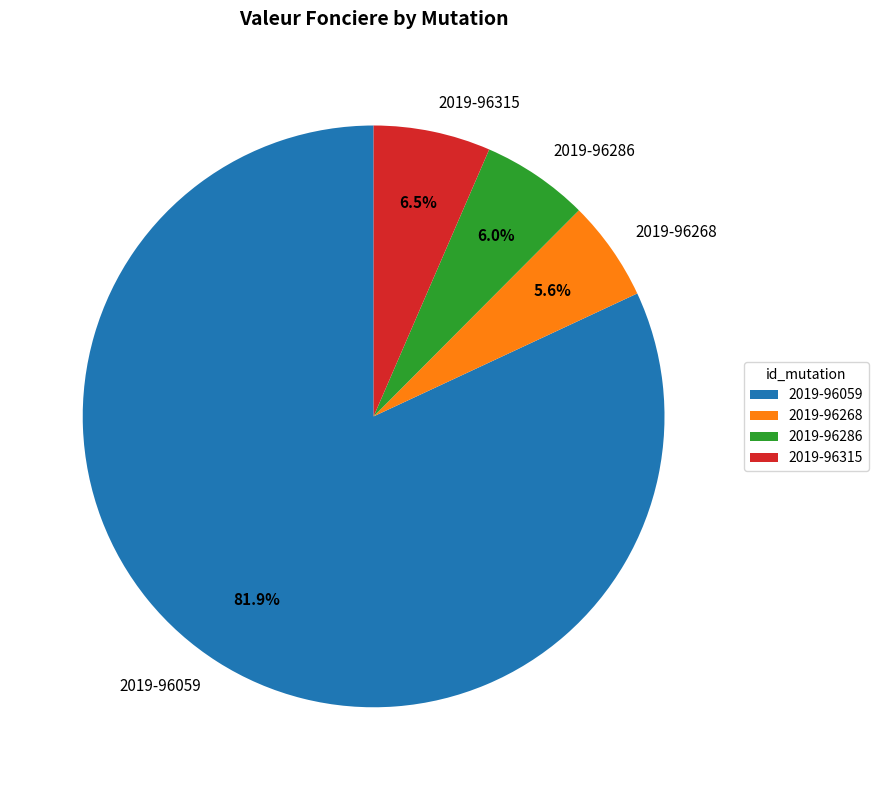

Combined, what portion of the pie is 2019-96059 and 2019-96268?

87.5%